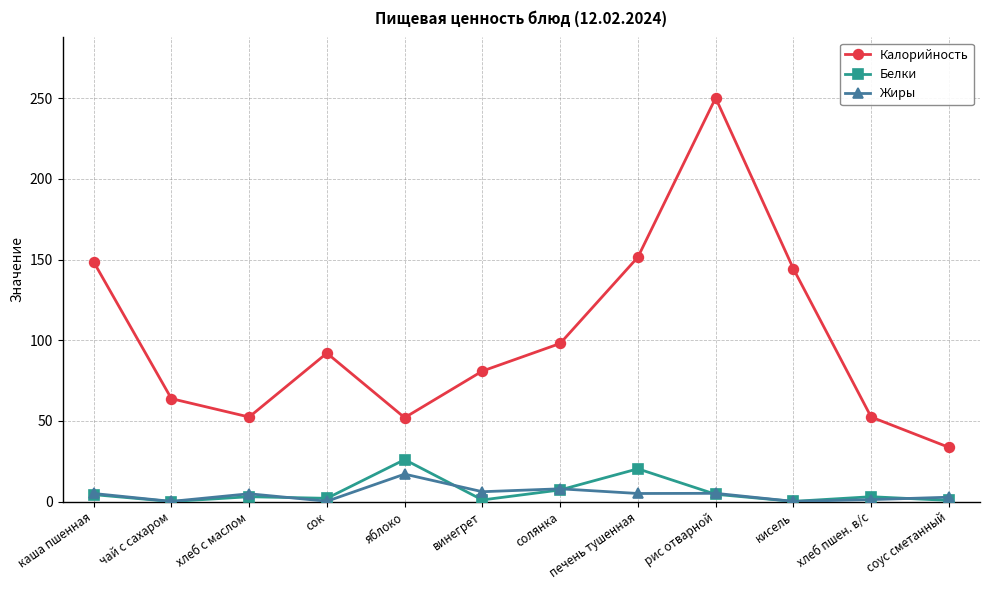

Where is the first local maximum for Калорийность?

сок